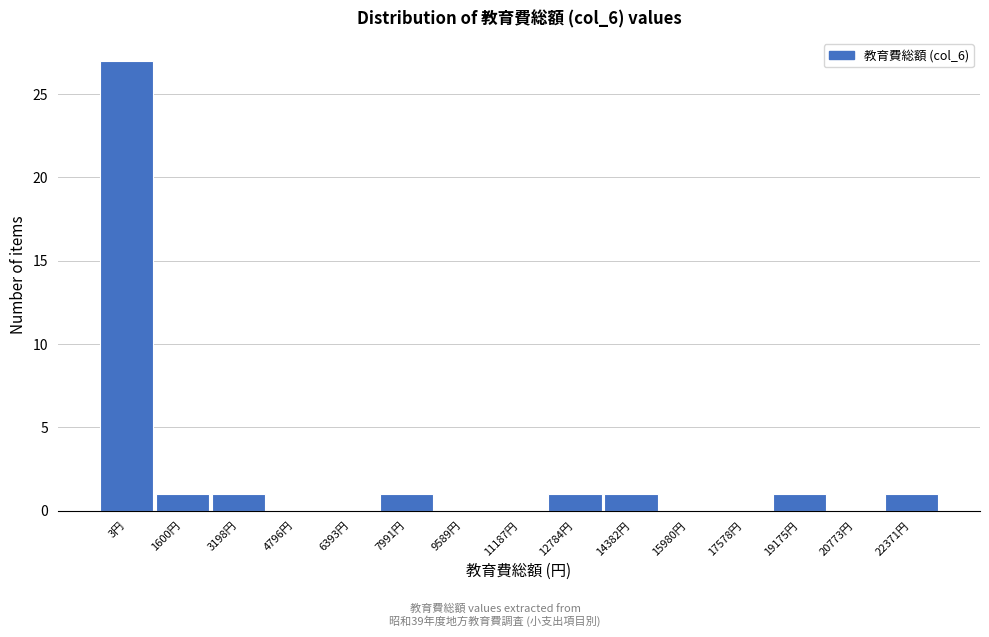

Reading right to left, what are all the values shown in this chart?

22371円=1	20773円=0	19175円=1	17578円=0	15980円=0	14382円=1	12784円=1	11187円=0	9589円=0	7991円=1	6393円=0	4796円=0	3198円=1	1600円=1	3円=27